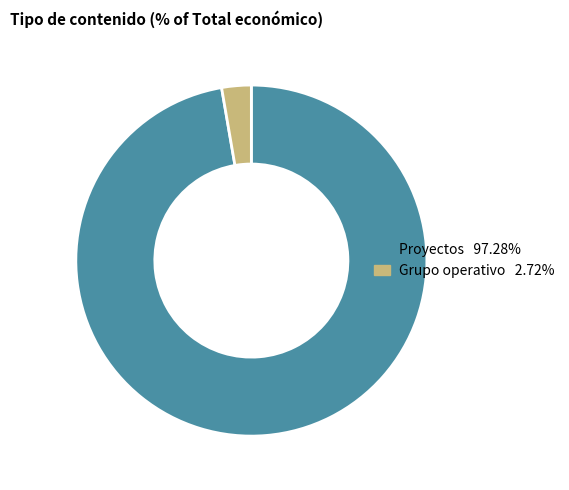

Is there a majority slice in this chart?

Yes